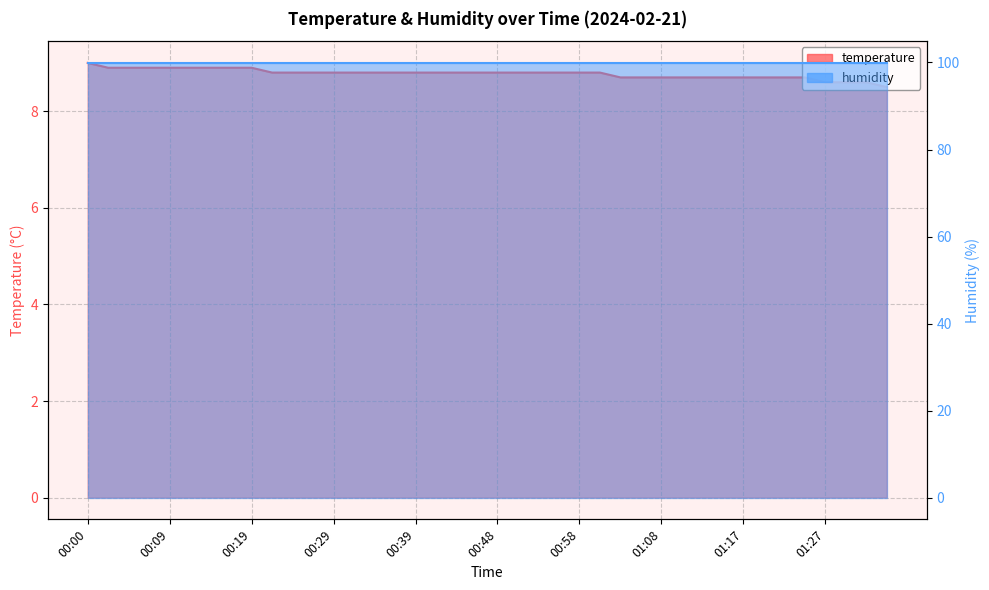

Reading left to right, list all the values displayed in this chart.

9.0	8.9	8.9	8.9	8.9	8.9	8.9	8.9	8.9	8.8	8.8	8.8	8.8	8.8	8.8	8.8	8.8	8.8	8.8	8.8	8.8	8.8	8.8	8.8	8.8	8.8	8.7	8.7	8.7	8.7	8.7	8.7	8.7	8.7	8.7	8.7	8.6	8.6	8.6	8.5